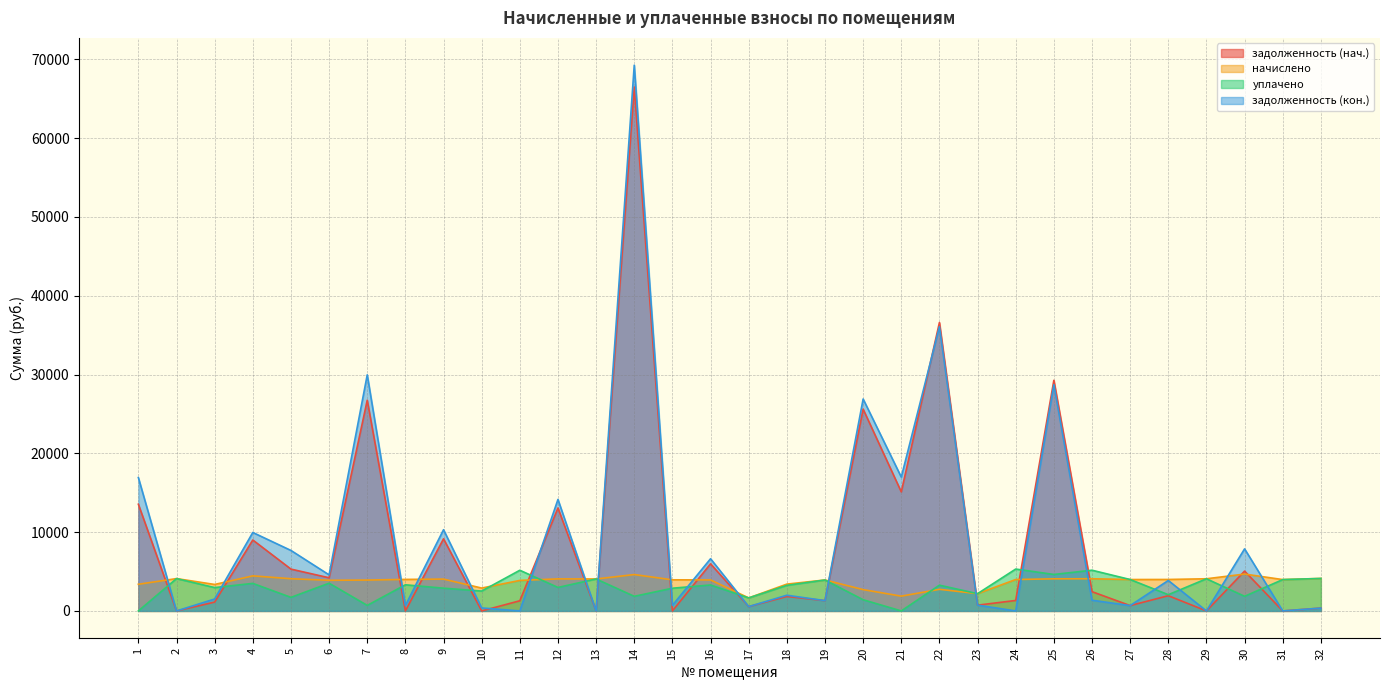

What is the difference between the maximum and minimum values in the задолженность (кон.) series?

69251.4